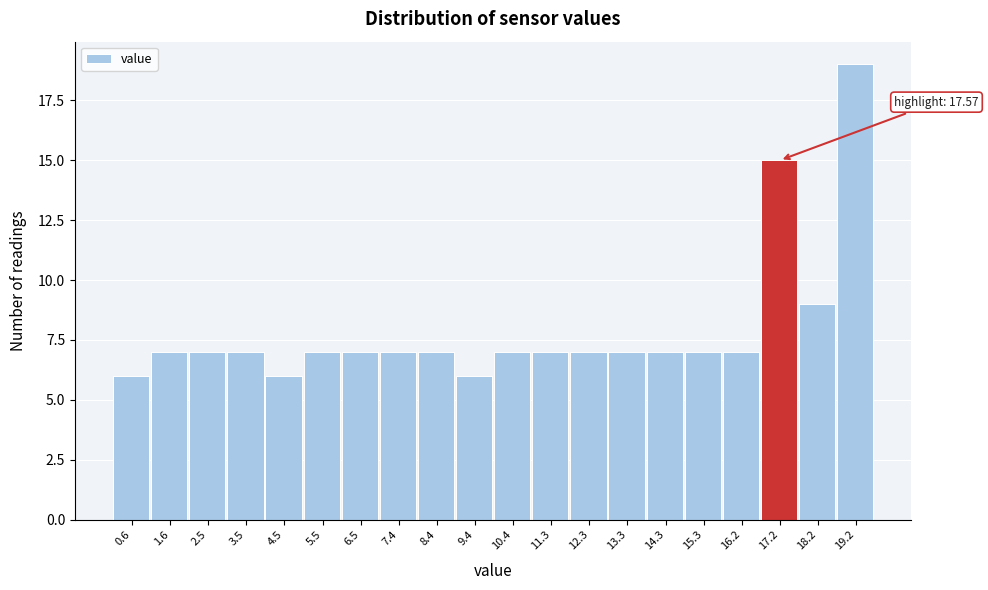

Over which range of the x-axis is the bar tallest?

18.7 to 19.7